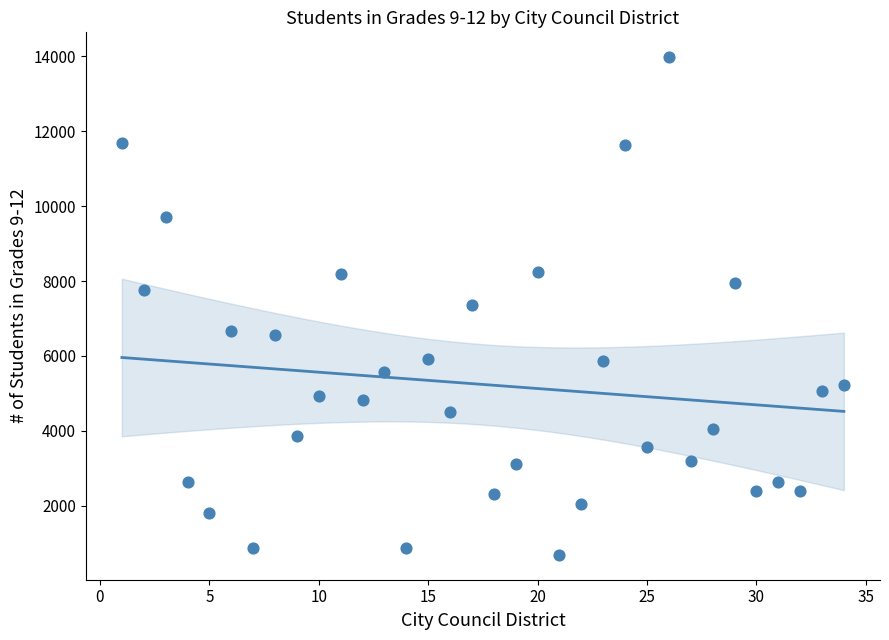

What is the range of Y values (max minus min)?

13288